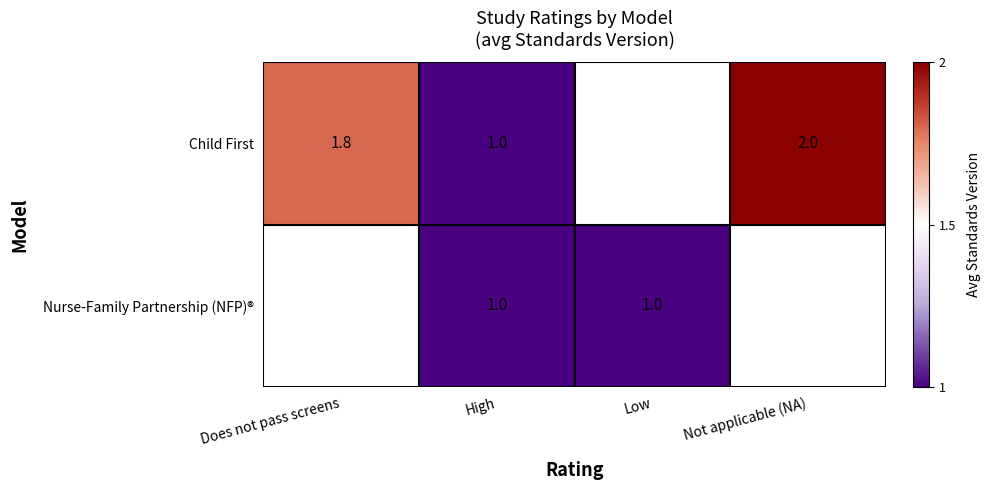

Is it true that Nurse-Family Partnership (NFP)® equals 1.0 at Low?

True